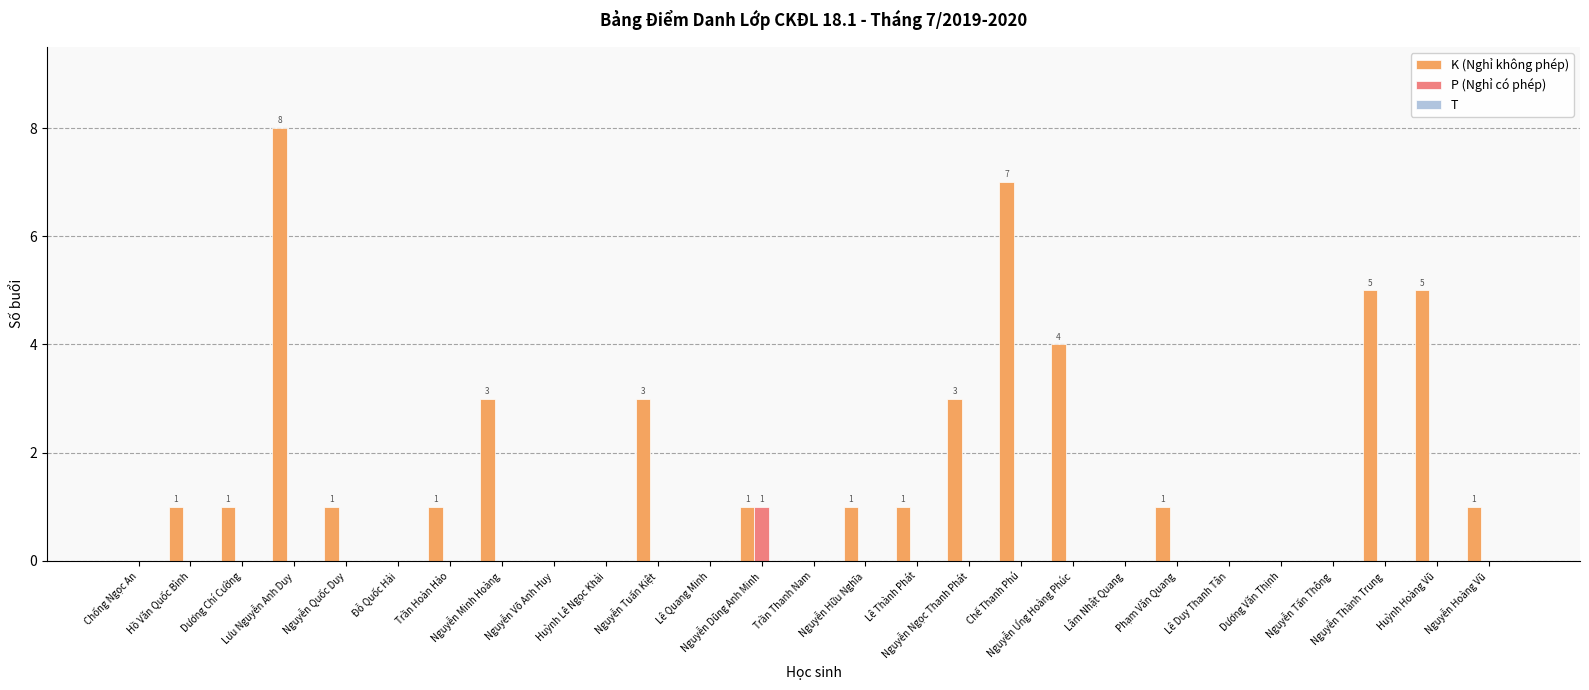

What is the sum of all K (Nghỉ không phép) values?

47